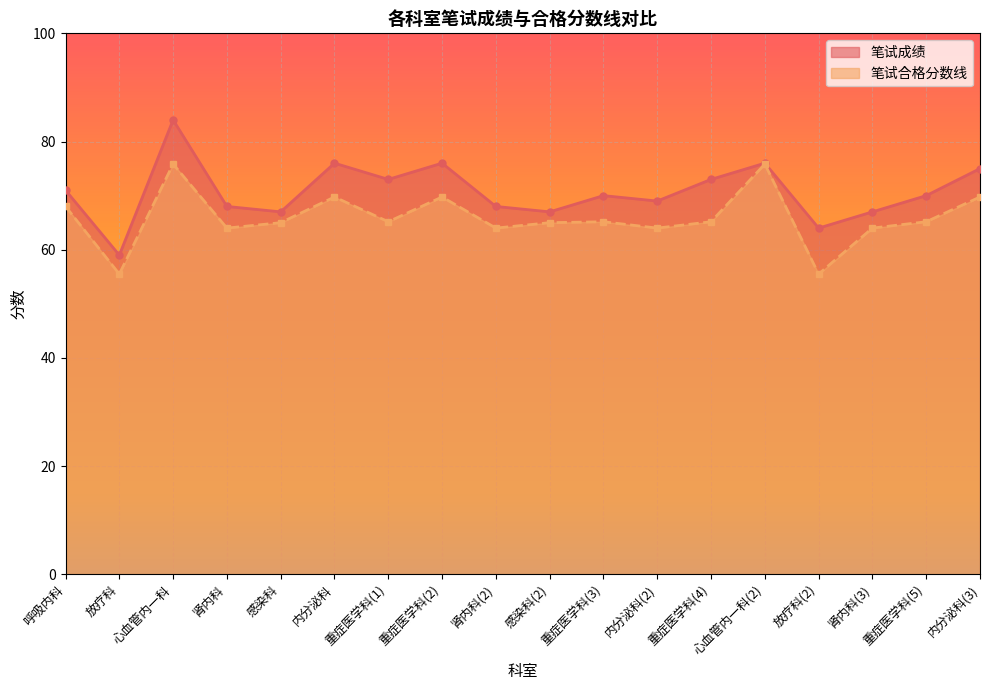

In 笔试成绩, how many points are lower than both neighbors (excluding endpoints)?

6